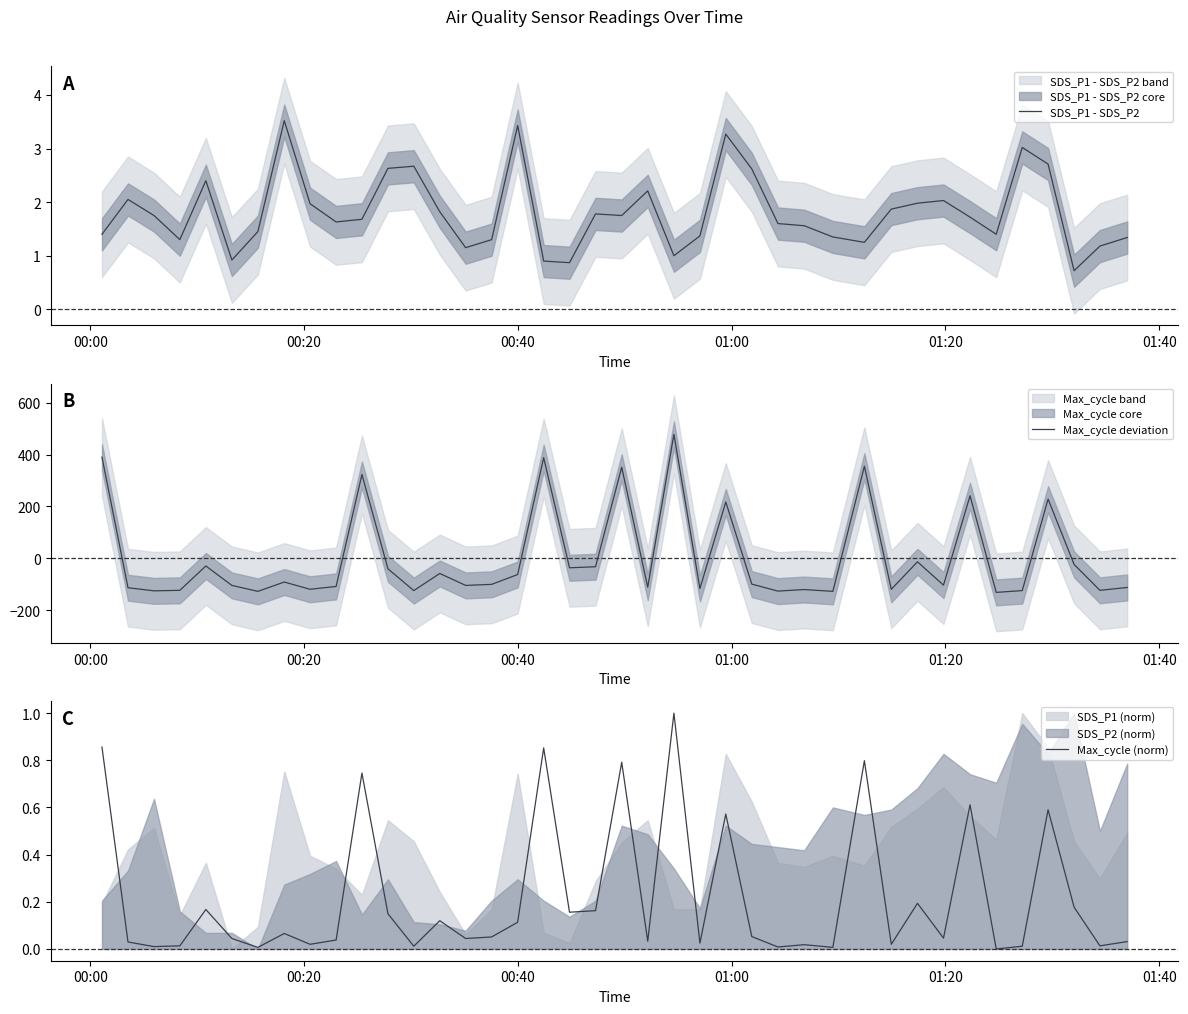

What is the lowest value of the SDS_P1 - SDS_P2 series?

0.7